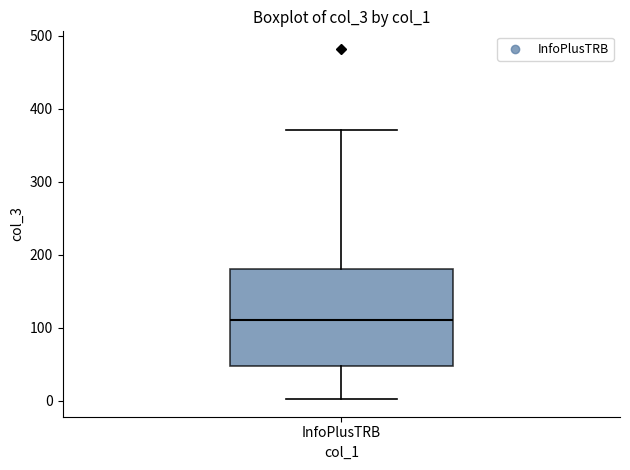

Read this box plot against the y-axis: the position of the median line, the range covered by the box, and the ends of both whiskers. The values are not printed on the chart, so give them approximately, as read against the axis.

median 110, box 50 to 180, whiskers 0 to 370